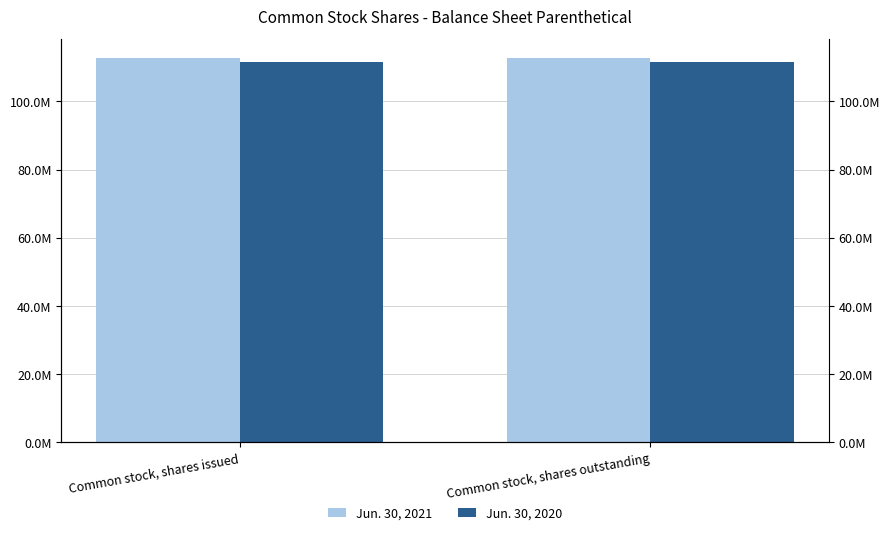

Is it true that Jun. 30, 2021 equals 112615000 at Common stock, shares outstanding?

True